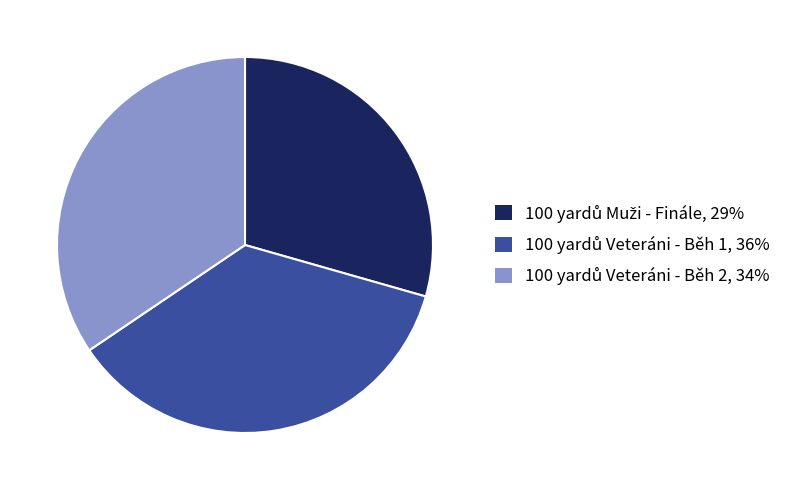

Does any single category account for the majority?

No